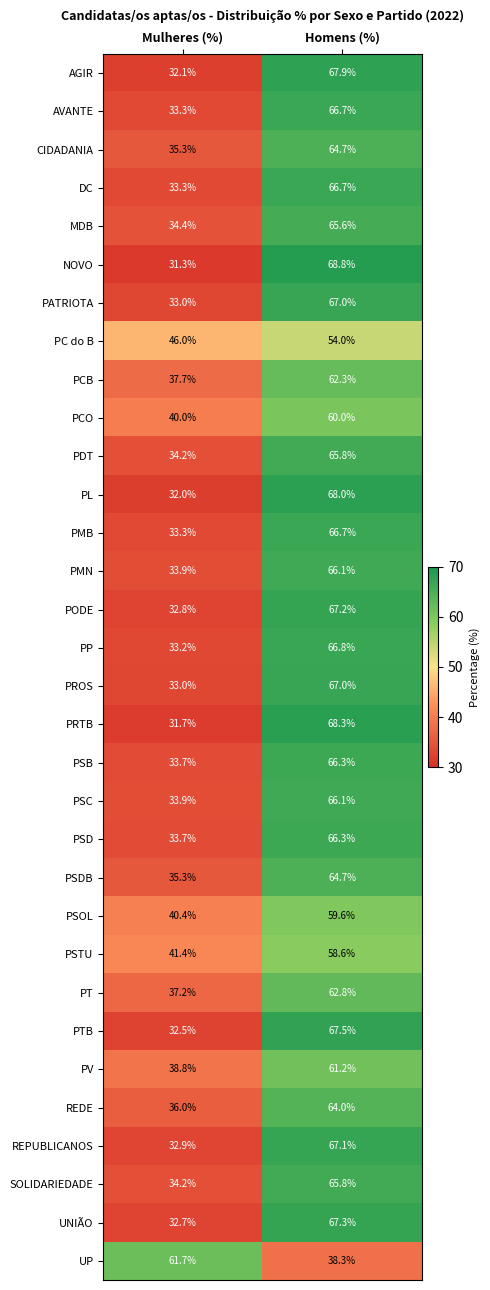

The PTB series shows 32.5 at Mulheres (%). True or false?

True